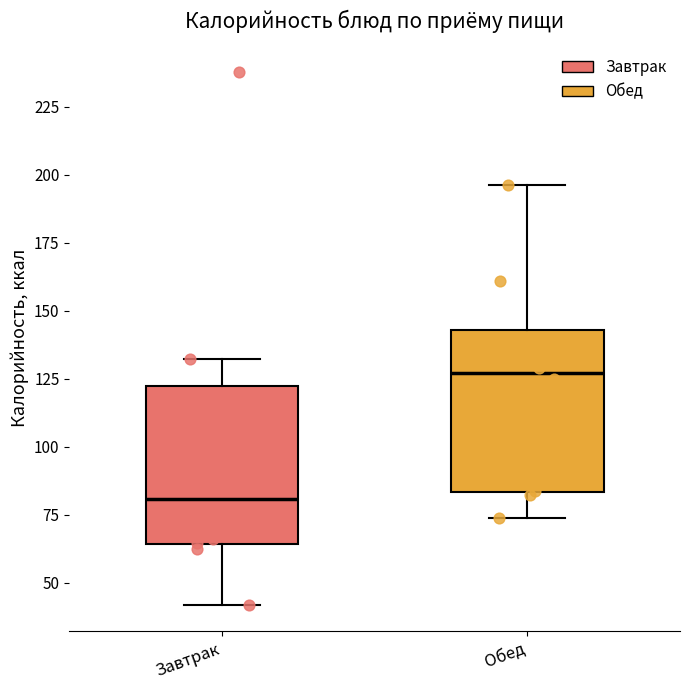

Reading left to right, transcribe this box plot: for each box, give where its median line is, the range the box spans, and where its two whiskers end, as read against the y-axis. The values are not printed on the chart, so give them approximately, as read against the axis.

Завтрак: median 80, box 65 to 120, whiskers 40 to 130
Обед: median 125, box 85 to 145, whiskers 75 to 195